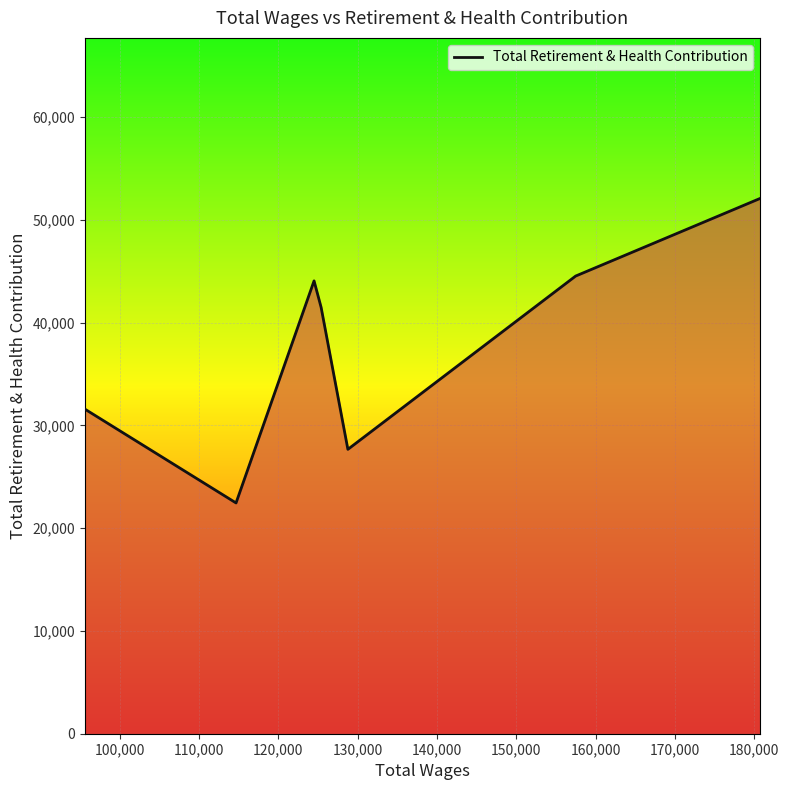

Reading left to right, extract all data points from this chart.

31584	22455	44063	41487	27671	44532	52082